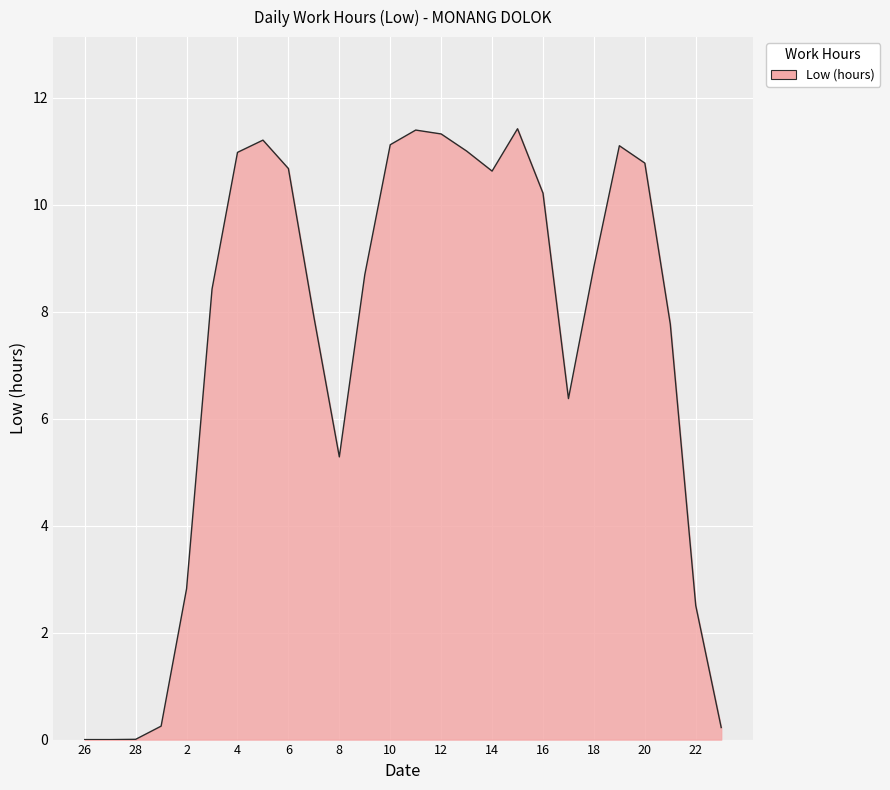

Does the chart have visible grid lines?

Yes